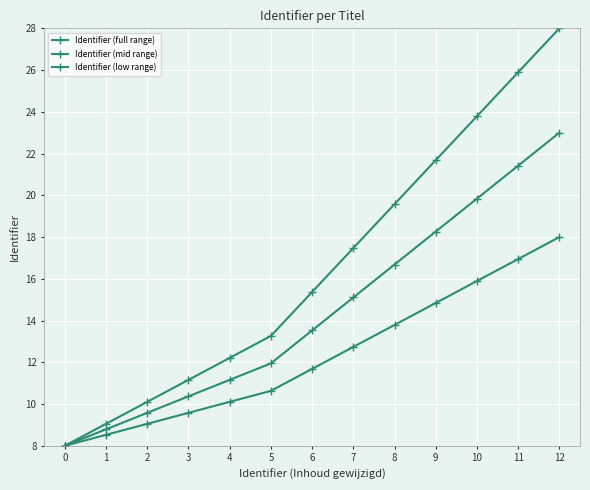

The Identifier (low range) series shows 11.7 at 6. True or false?

True